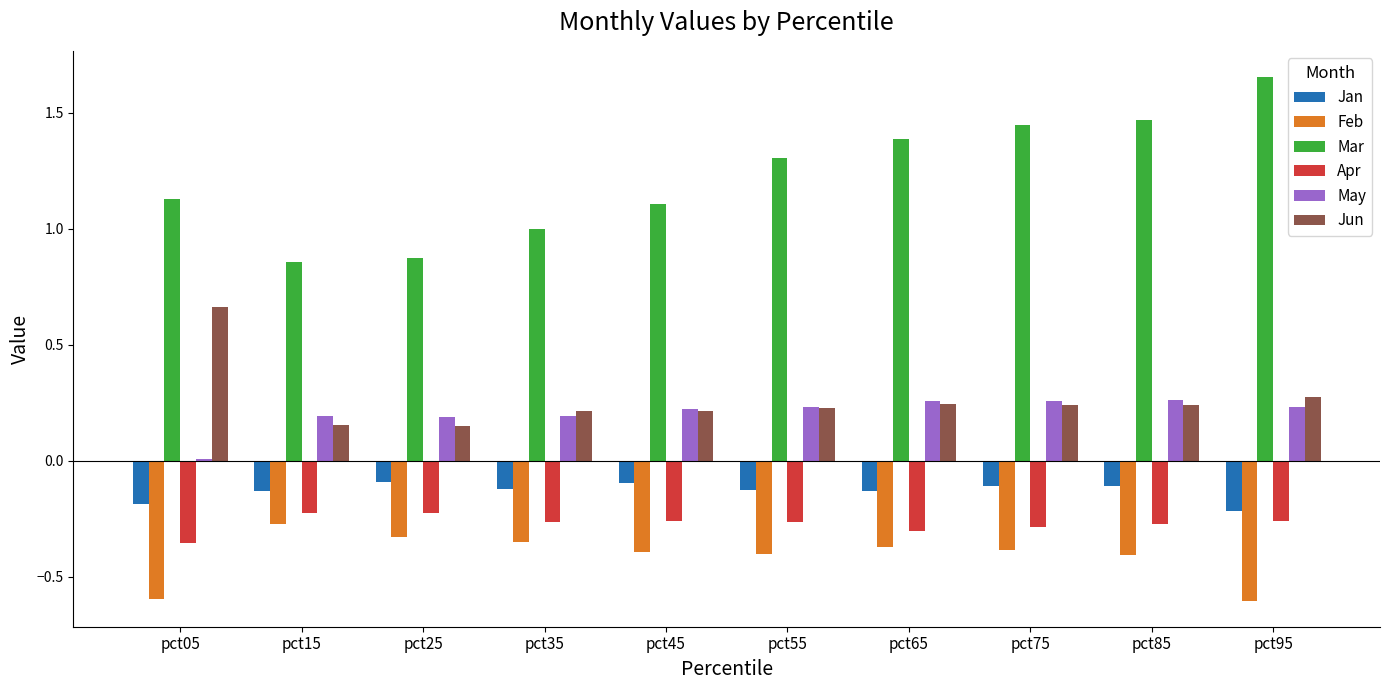

Are the bars grouped side by side (vs. stacked)?

Yes